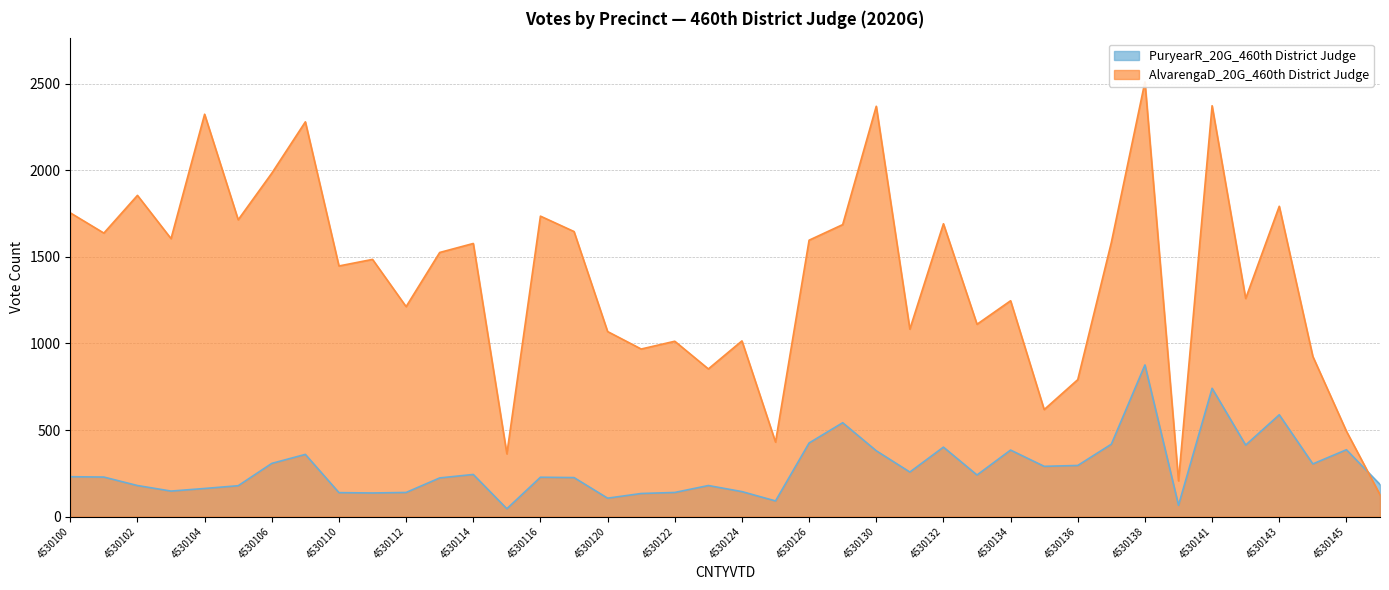

What is the value of the AlvarengaD_20G_460th District Judge point at the 32nd from the left?

1584